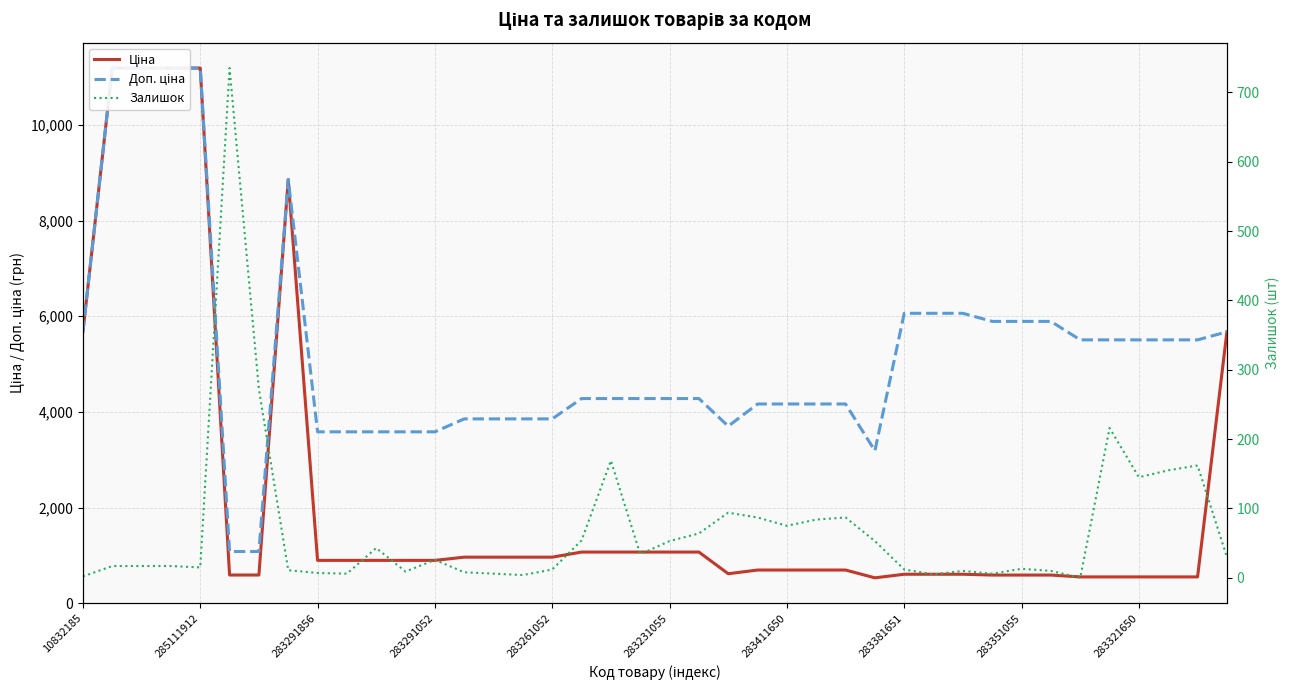

Which series has the largest total across all categories?

Доп. ціна